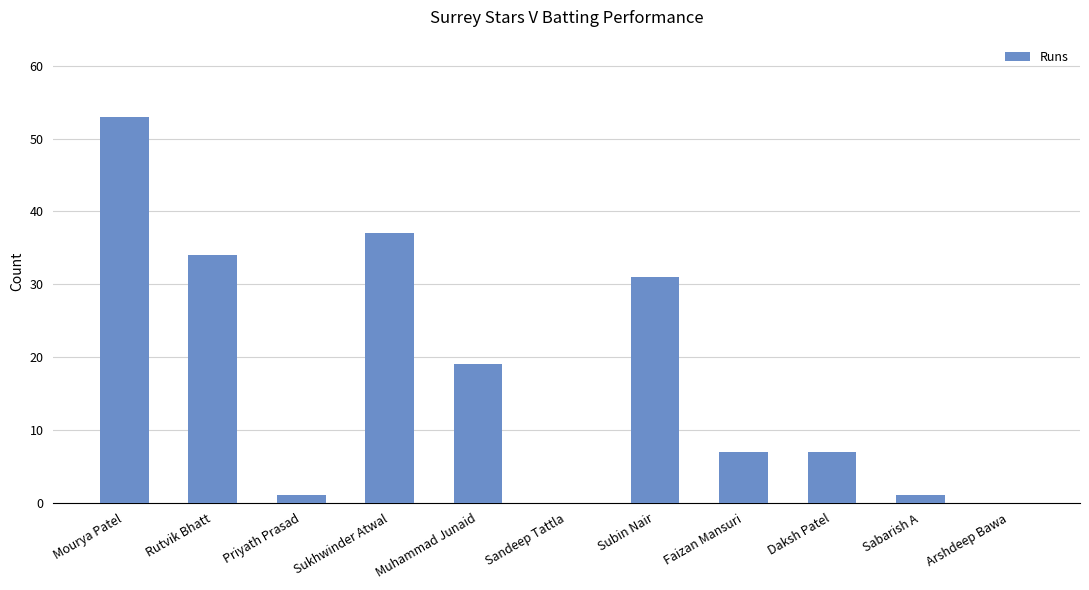

What is the change in value from Sandeep Tattla to Subin Nair?

+31